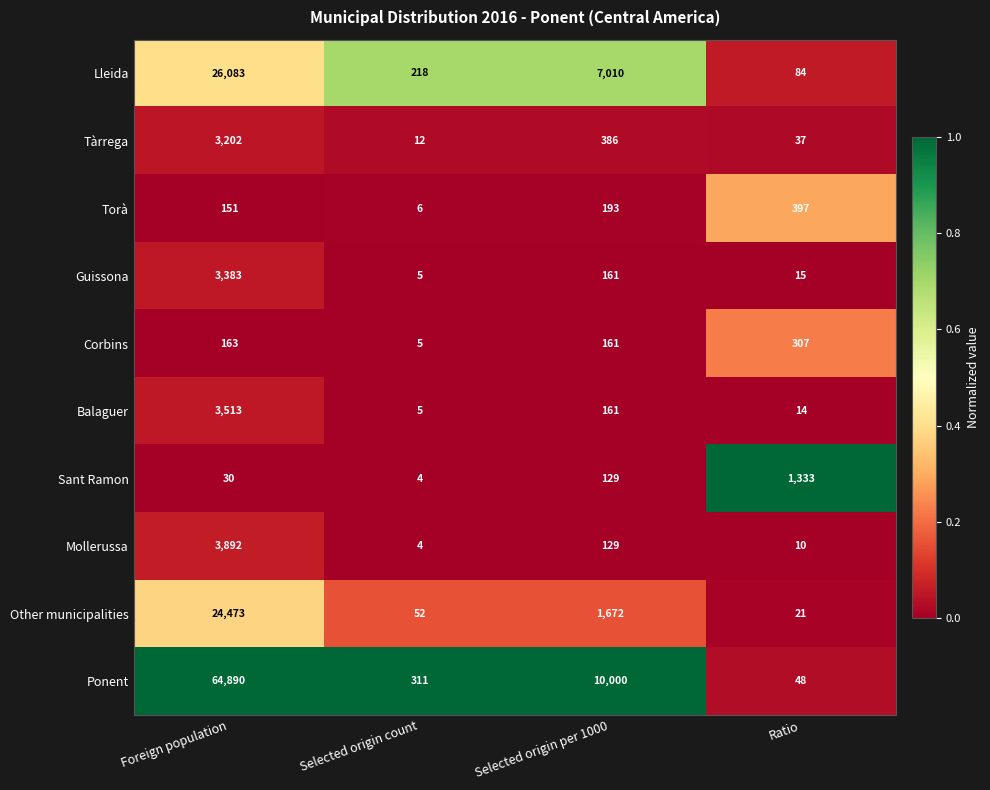

Which label corresponds to the largest value in the chart?

Foreign population